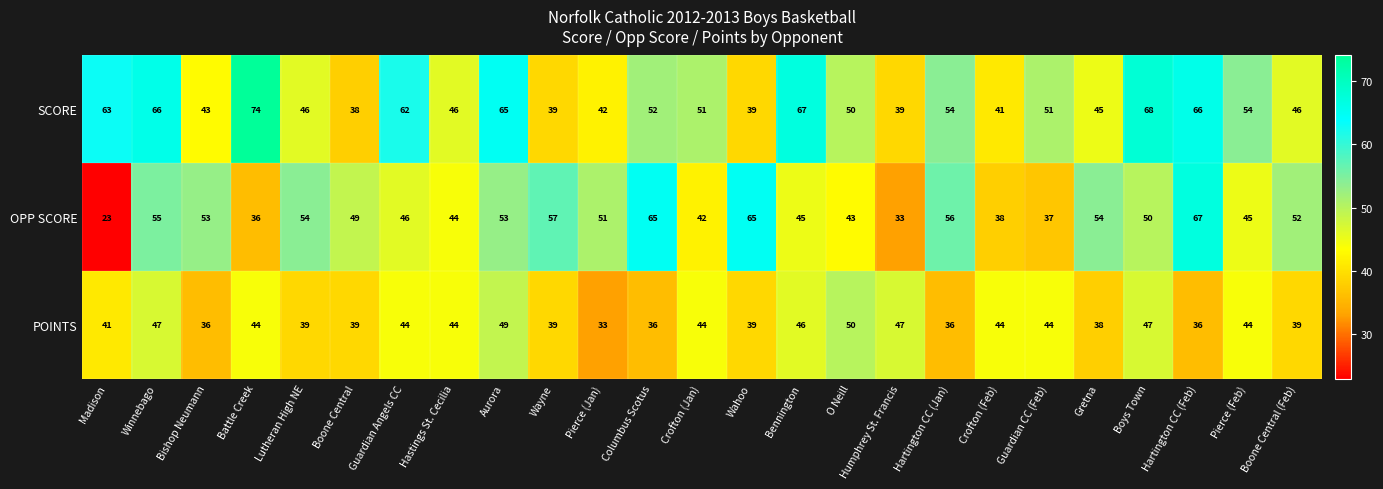

Between Hastings St. Cecilia and Pierce (Jan), which series saw the biggest shift?

POINTS